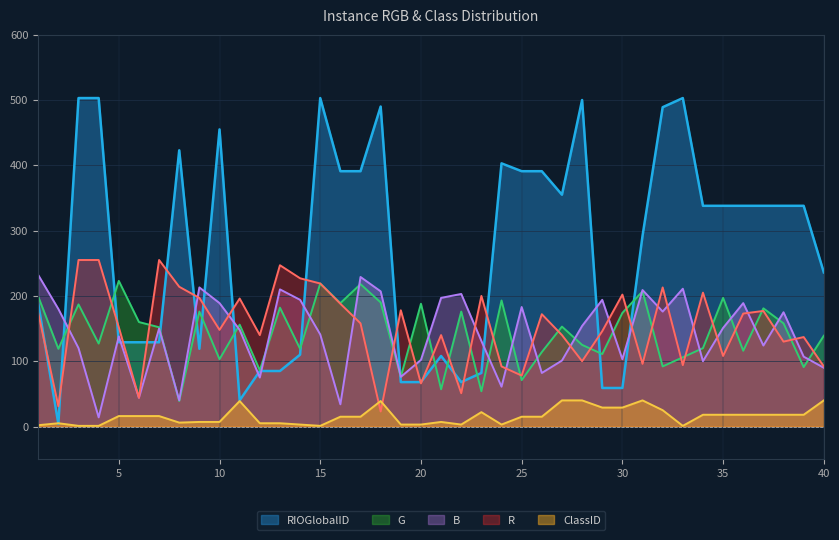

What is the greatest value displayed?

503